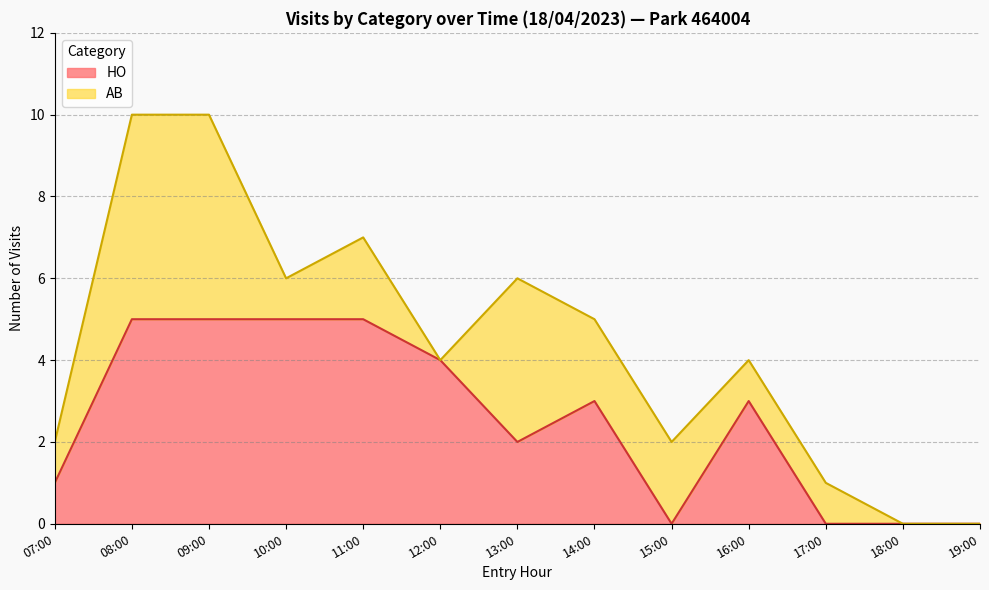

What is the highest value of the HO series?

5